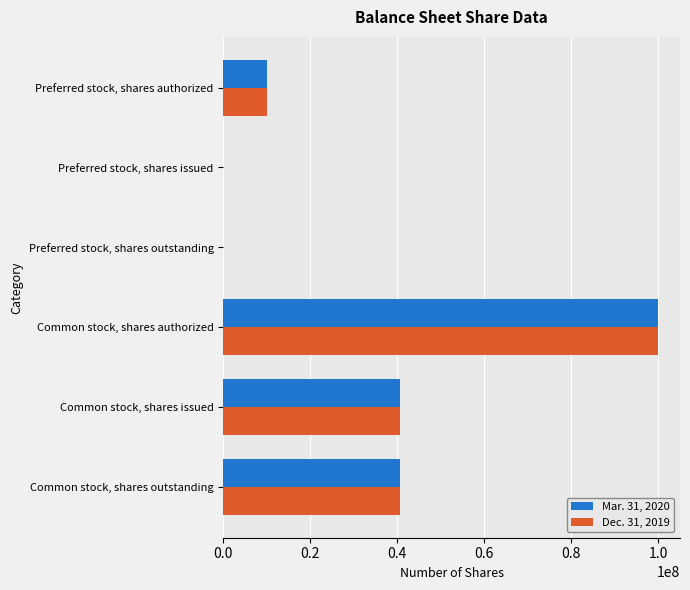

Is it true that Dec. 31, 2019 equals 0 at Preferred stock, shares outstanding?

True